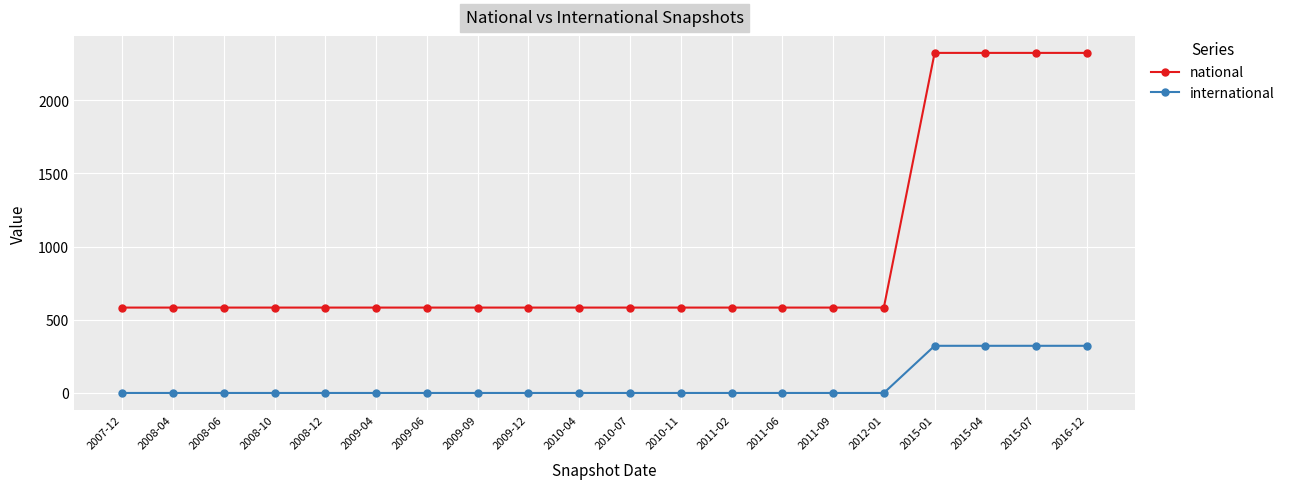

The value of international at 2008-06 is 0. True or false?

True